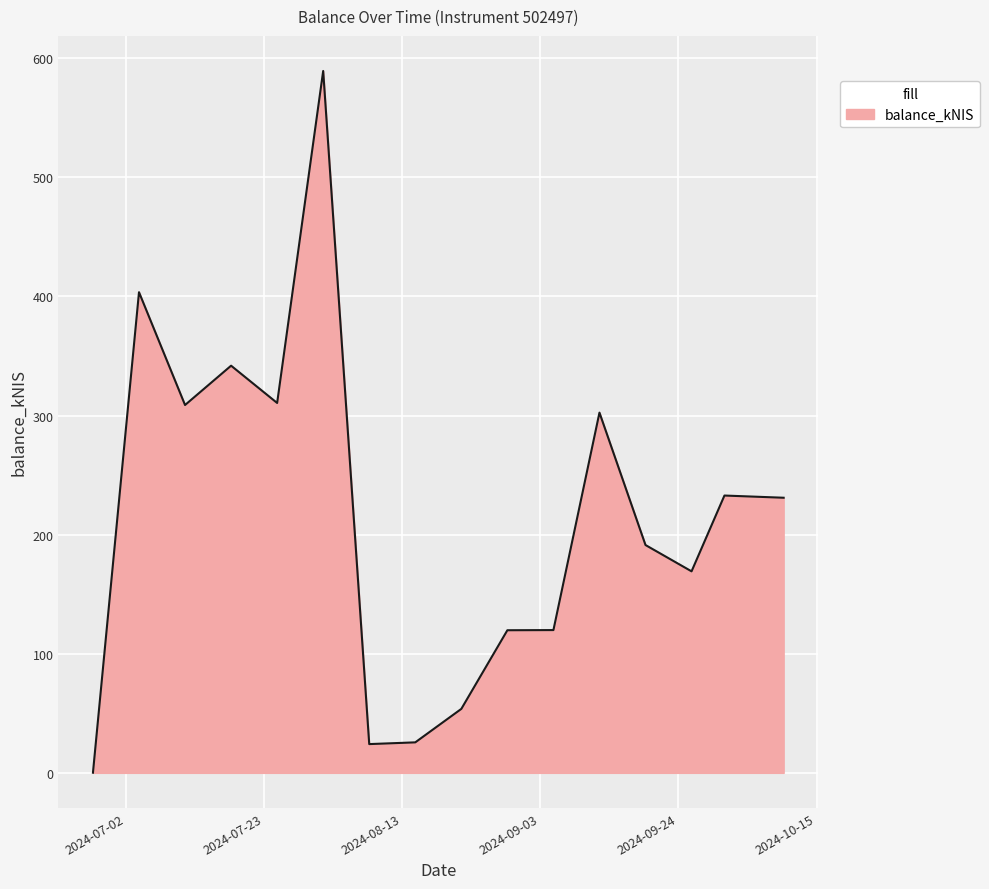

How many values are below 231?

8